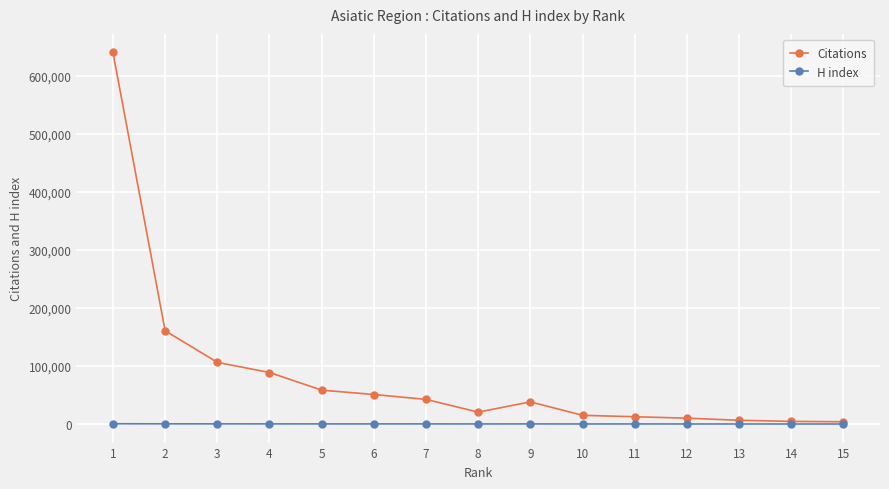

What is the smallest value displayed?

113